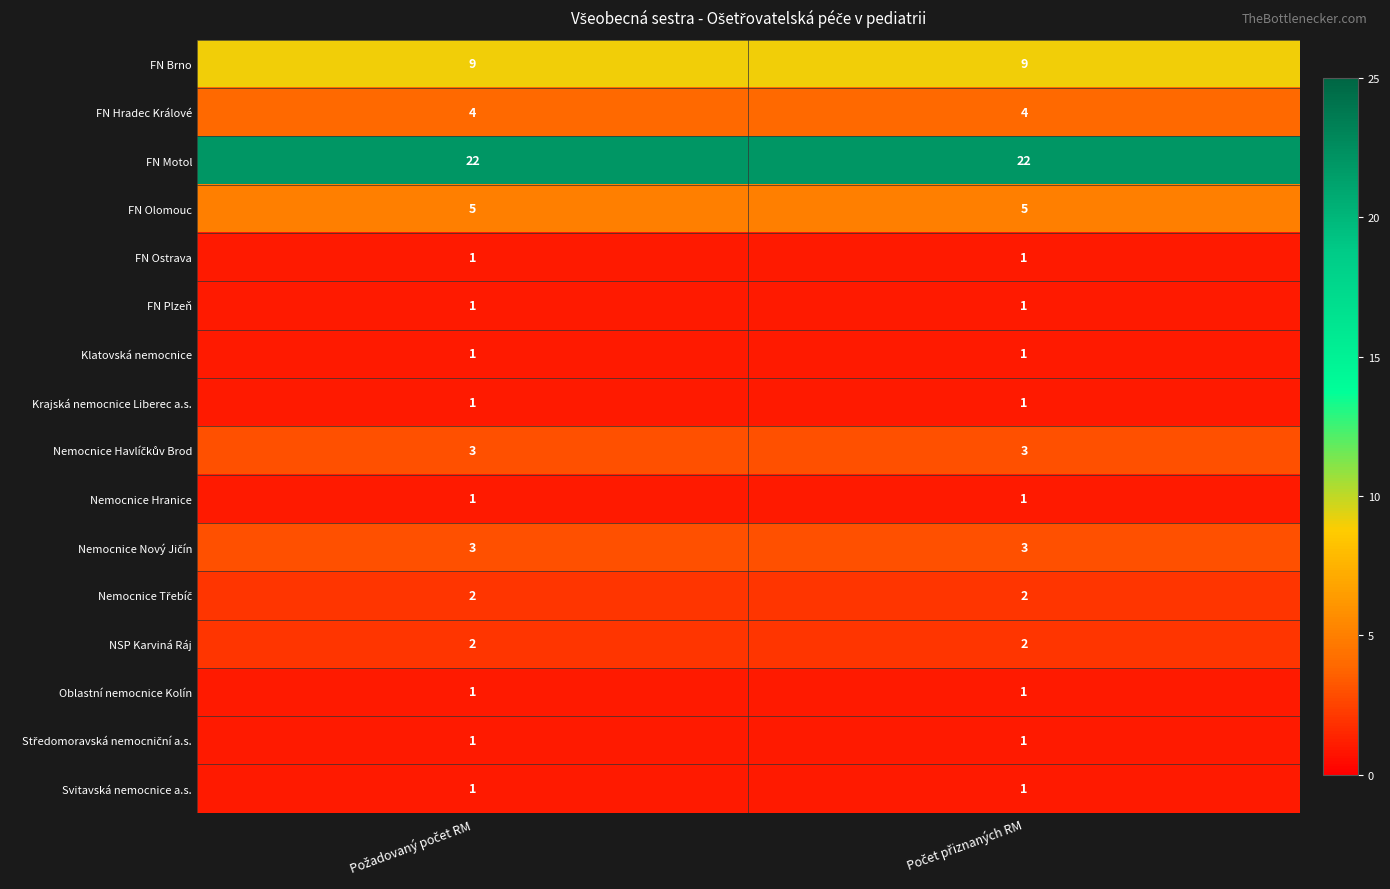

What is the greatest value displayed?

22